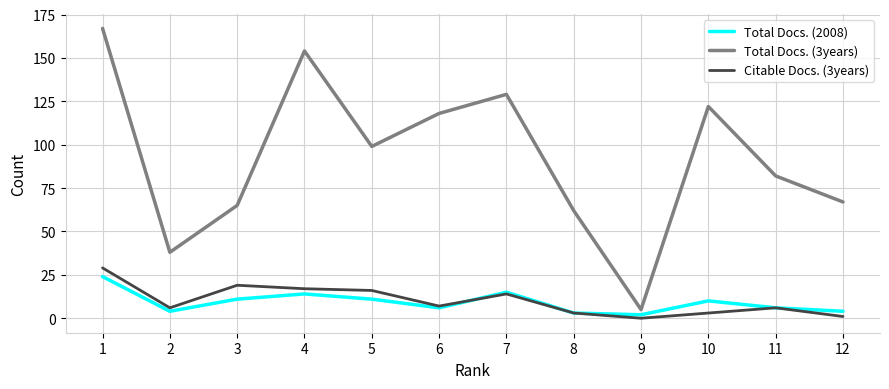

Which series has the largest total across all categories?

Total Docs. (3years)